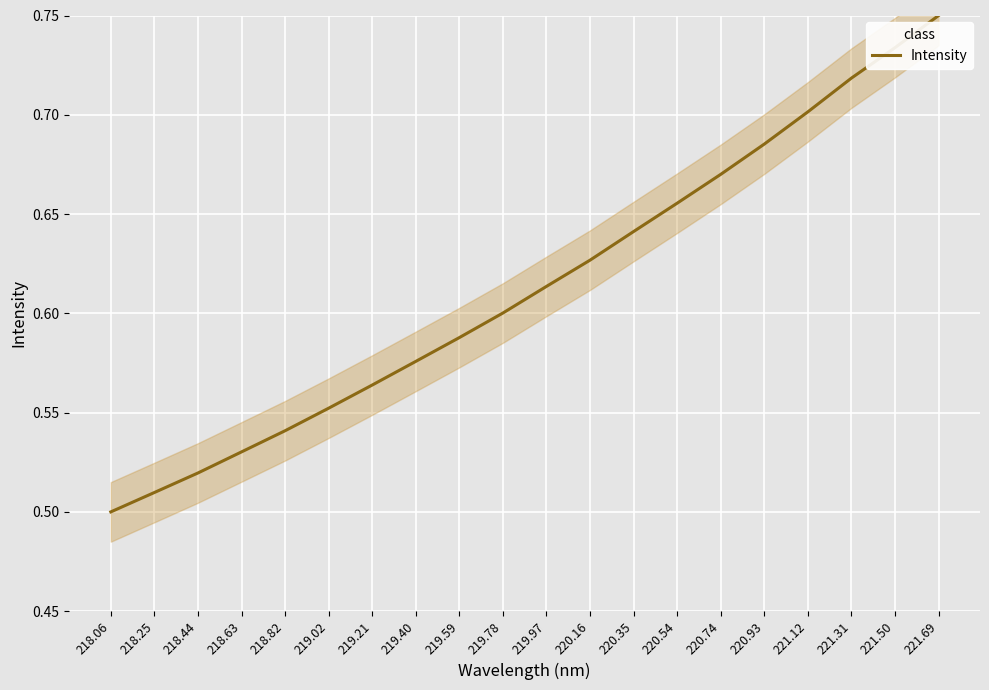

What position from the left is 221.12?

17